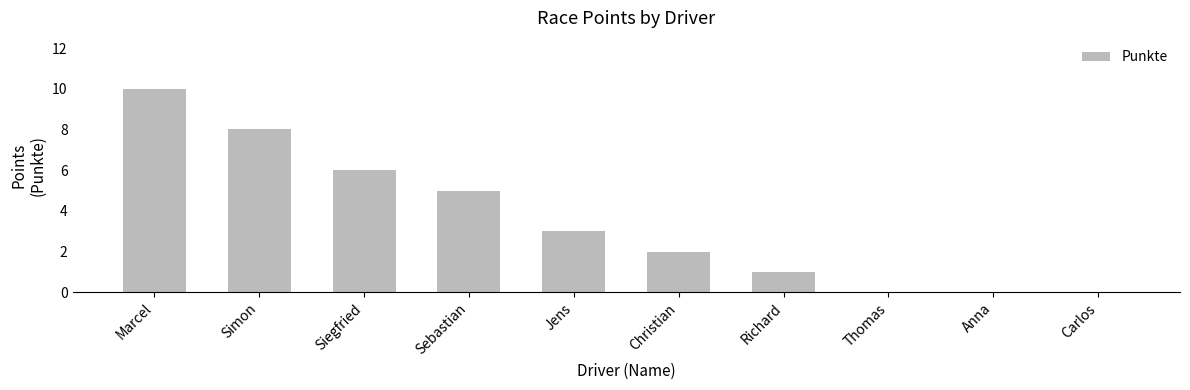

What is the sum of the values at Jens and Anna?

3